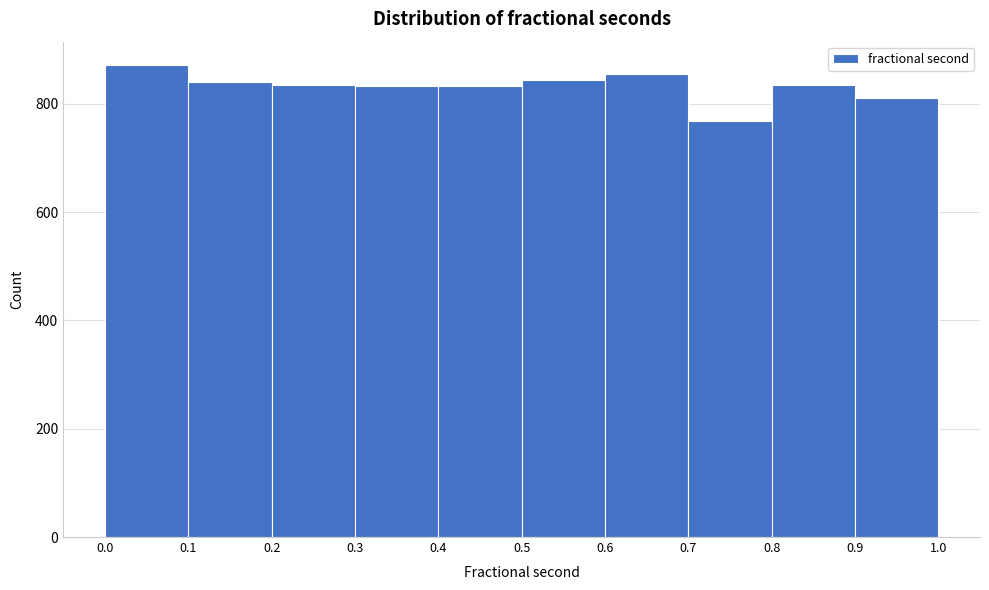

Reading left to right, transcribe this chart: for each bar, give the range it covers on the x-axis and its height. The values are not printed on the chart, so give them approximately, as read against the axis.

0.0 to 0.1: 880
0.1 to 0.2: 840
0.2 to 0.3: 840
0.3 to 0.4: 840
0.4 to 0.5: 840
0.5 to 0.6: 840
0.6 to 0.7: 860
0.7 to 0.8: 760
0.8 to 0.9: 840
0.9 to 1.0: 820